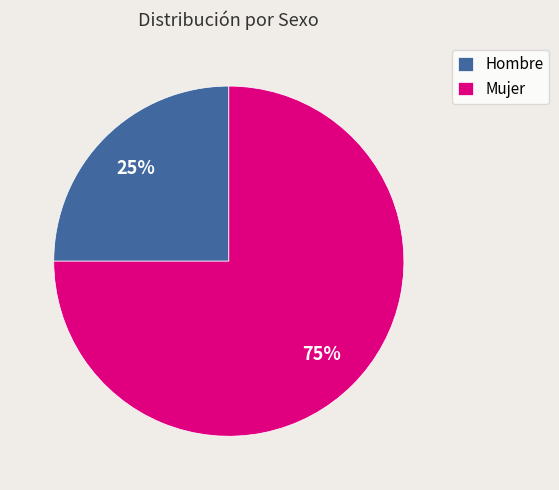

Which category accounts for the majority?

Mujer